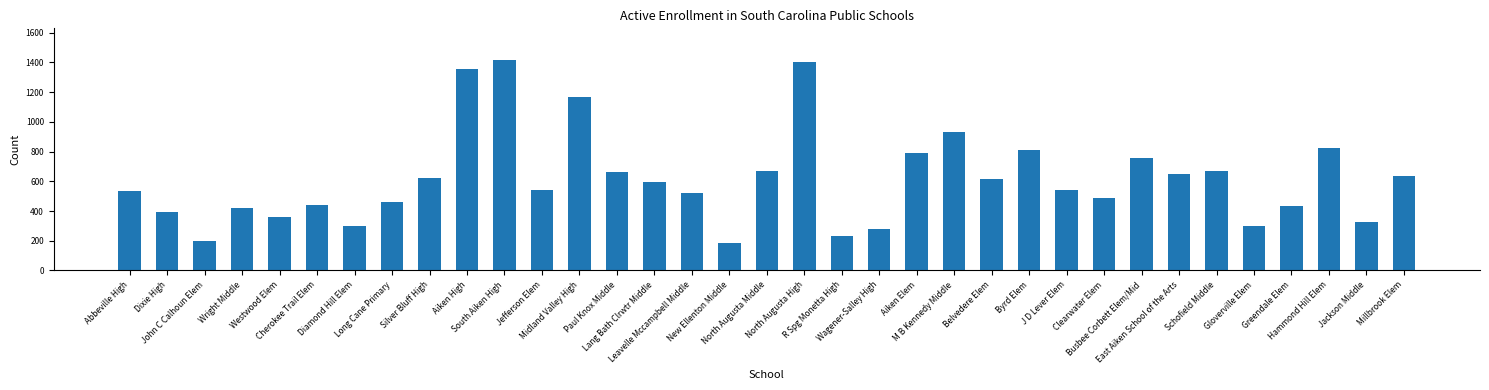

Does the chart contain stacked bars?

No